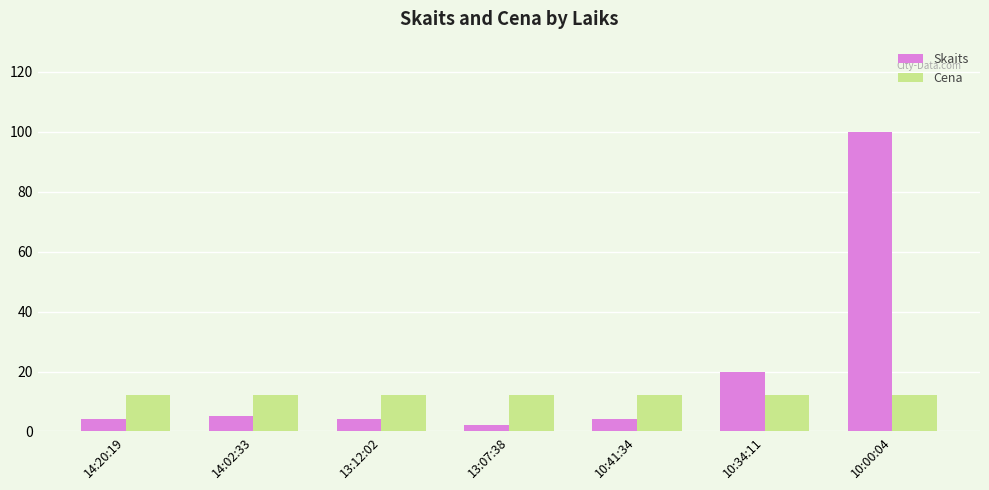

At which label does Skaits reach its peak?

10:00:04